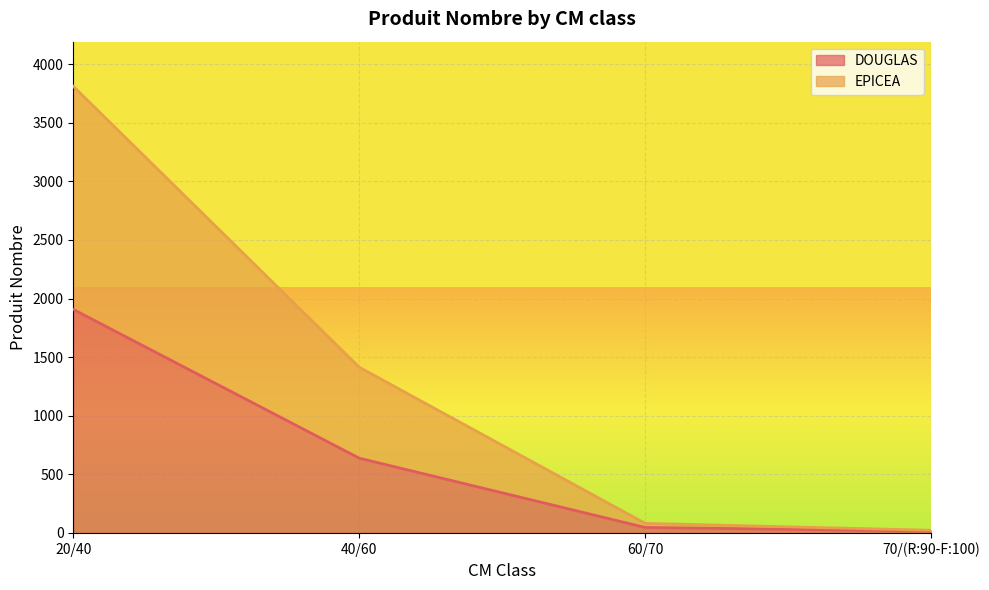

Is it true that DOUGLAS equals 2876 at 20/40?

False